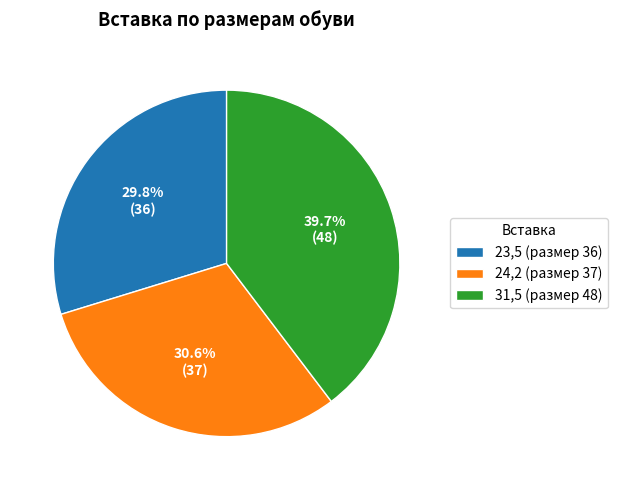

What percentage is the 31,5 slice, to the nearest percent?

40%